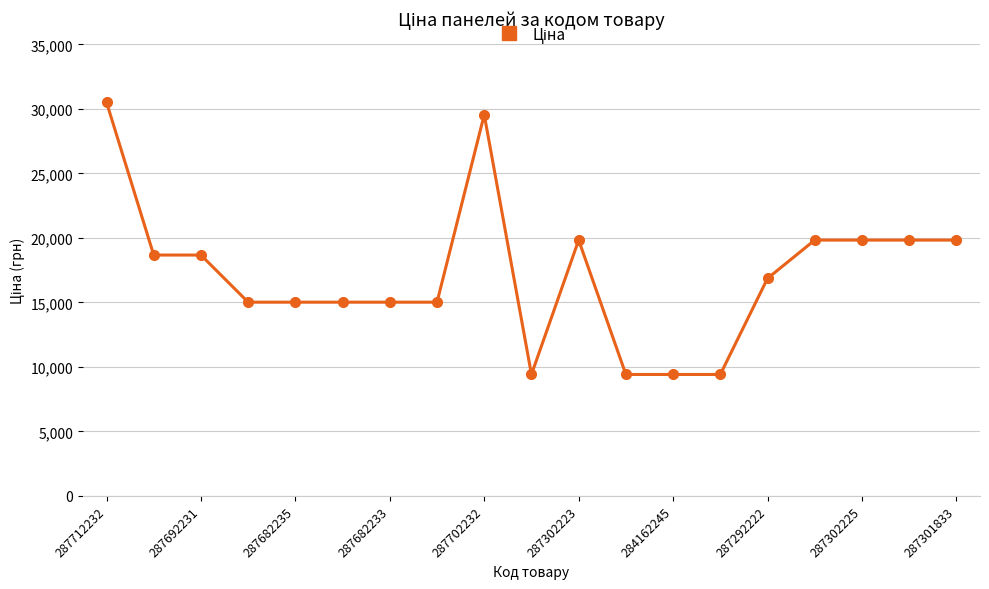

What is the value of the 8th point from the left?

15019.2